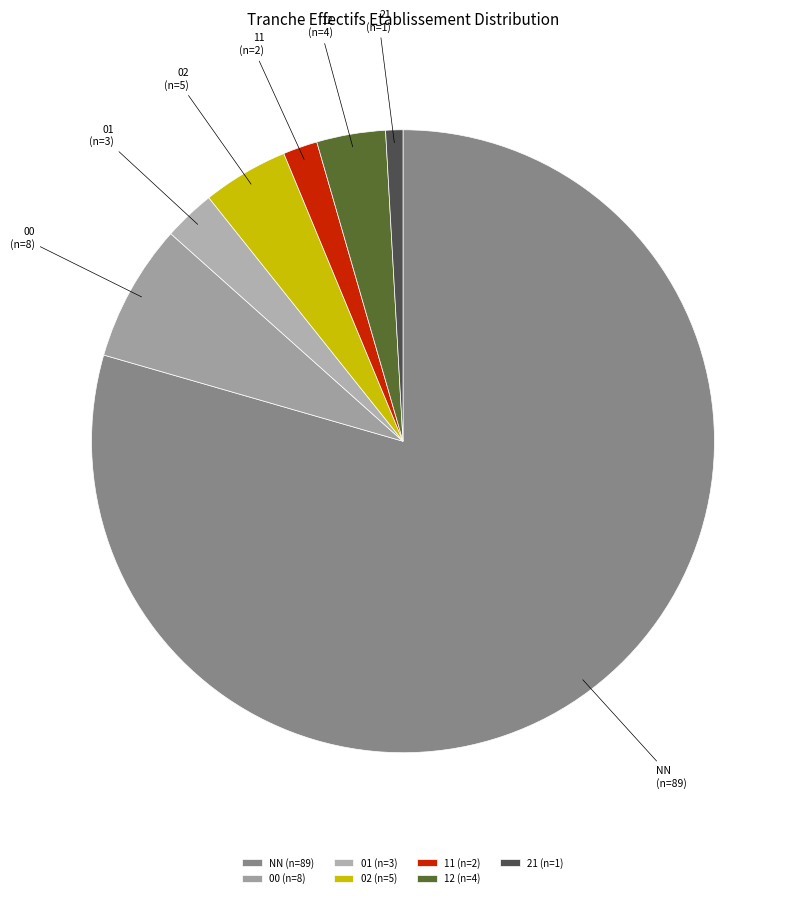

What is the smallest slice in the pie chart?

21